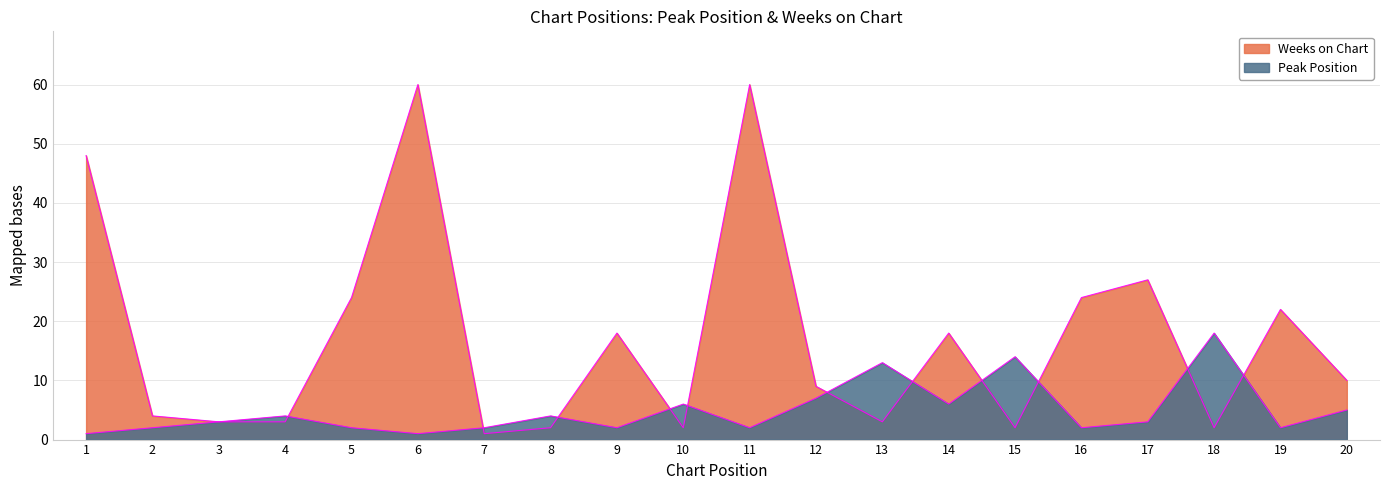

What is the difference between the maximum and minimum values in the Peak Position series?

17